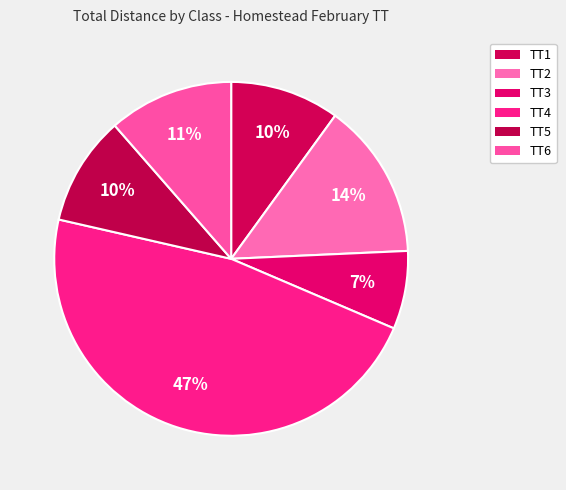

How many segments does this pie chart have?

6